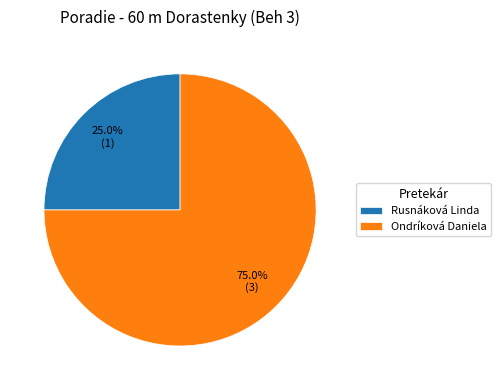

Which category accounts for the majority?

Ondríková Daniela